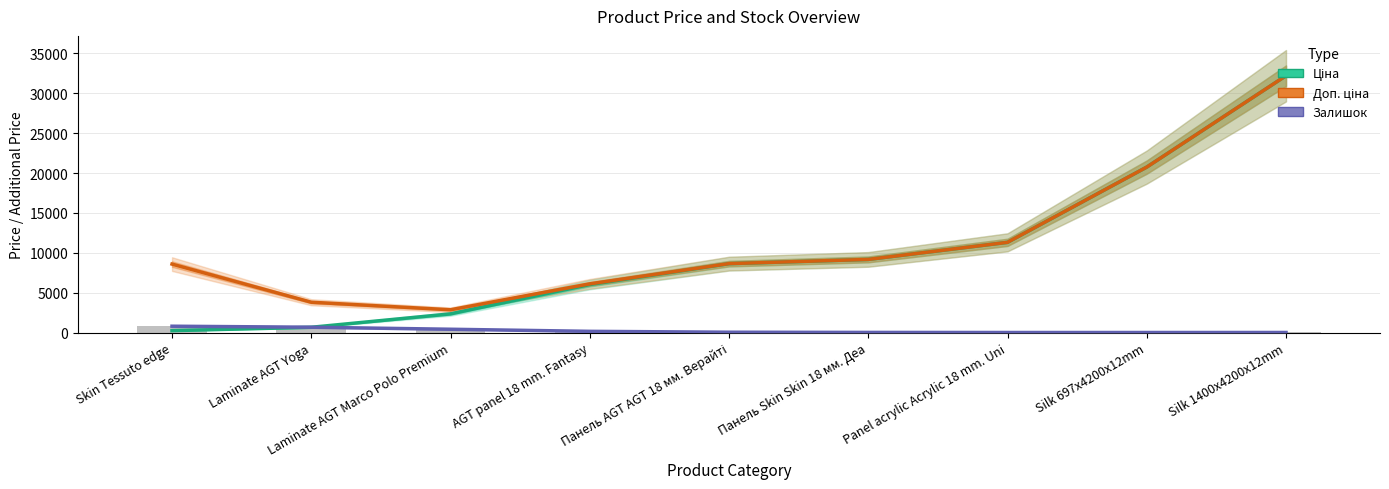

At which category is the sum across all series the highest?

Silk 1400x4200x12mm